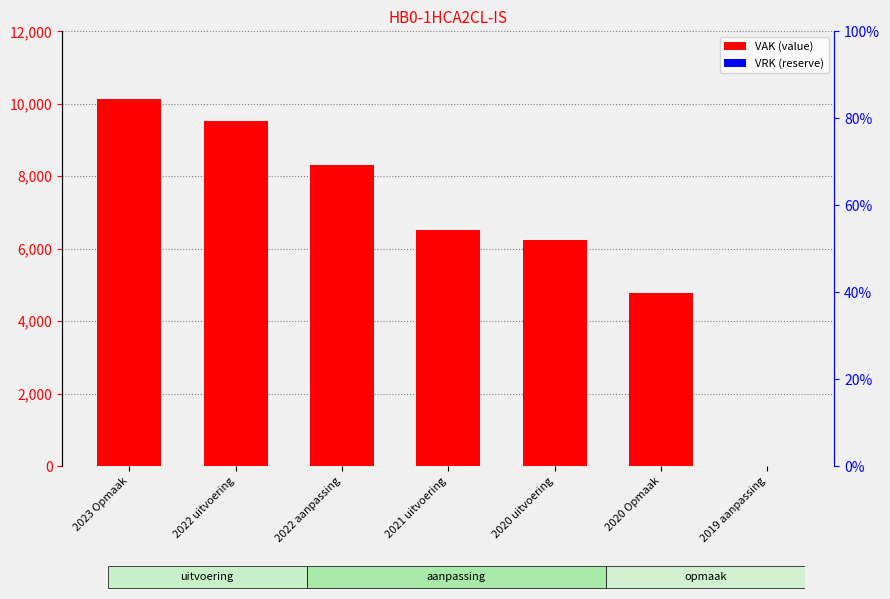

Between 2022 uitvoering and 2021 uitvoering, which series saw the biggest shift?

VAK